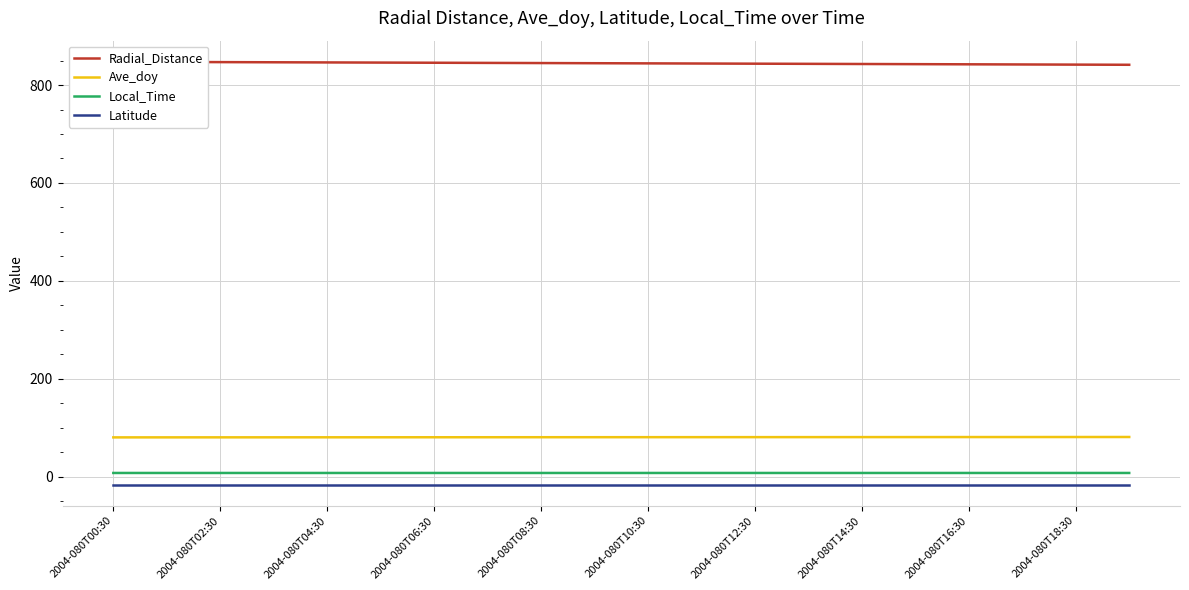

True or false: Latitude and Ave_doy cross at least once.

False